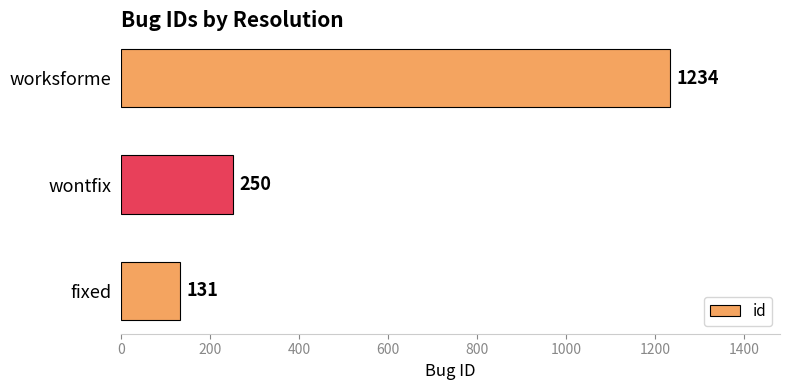

Rank the categories by value from lowest to highest.

fixed, wontfix, worksforme